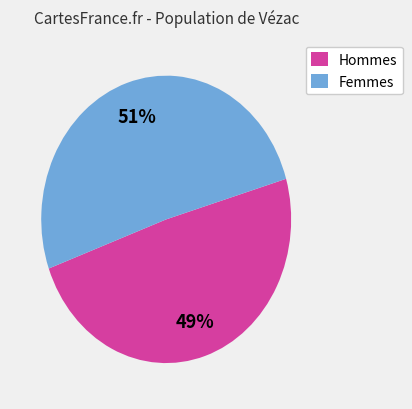

To the nearest percent, what percentage of the pie is Hommes?

49%